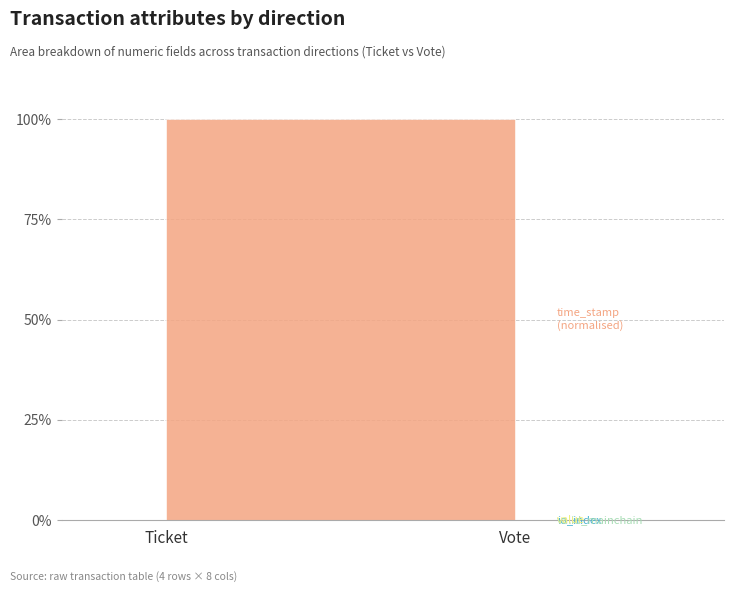

What is the label of the 2nd point from the right?

Ticket